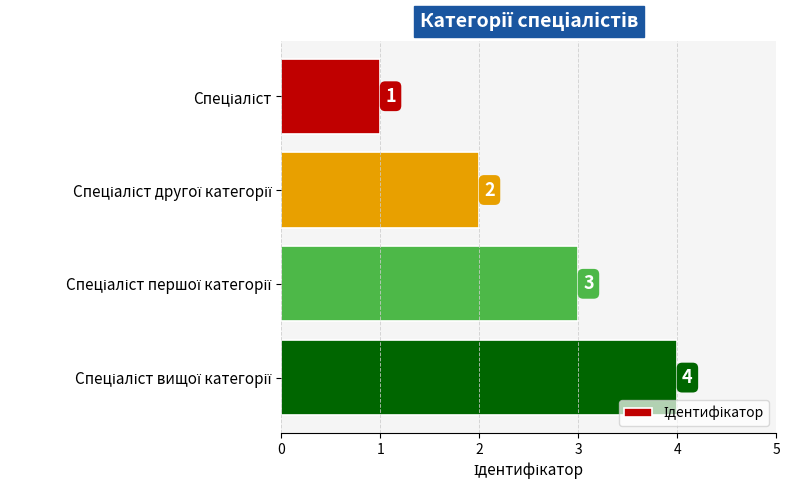

Count the number of categories in the chart.

4